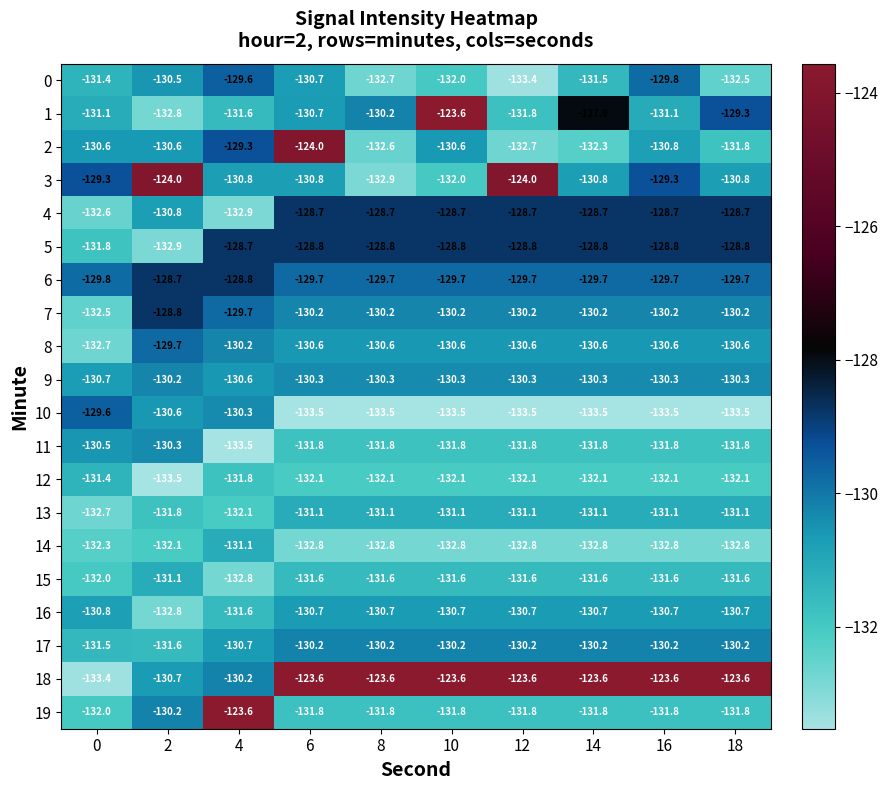

Is it true that 12 equals -132.1 at 14?

True